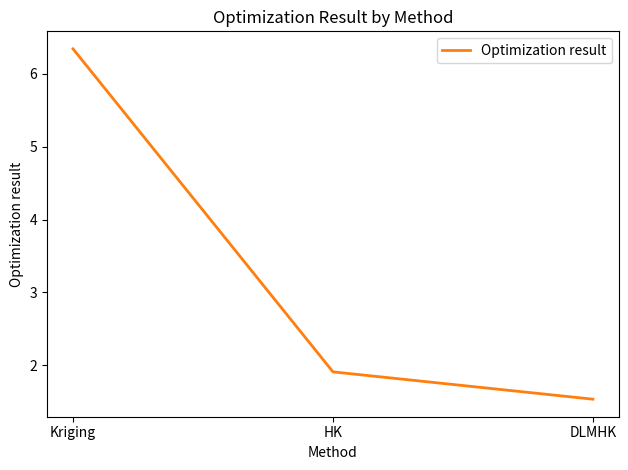

What is the ratio of the value at DLMHK to the value at HK?

0.8